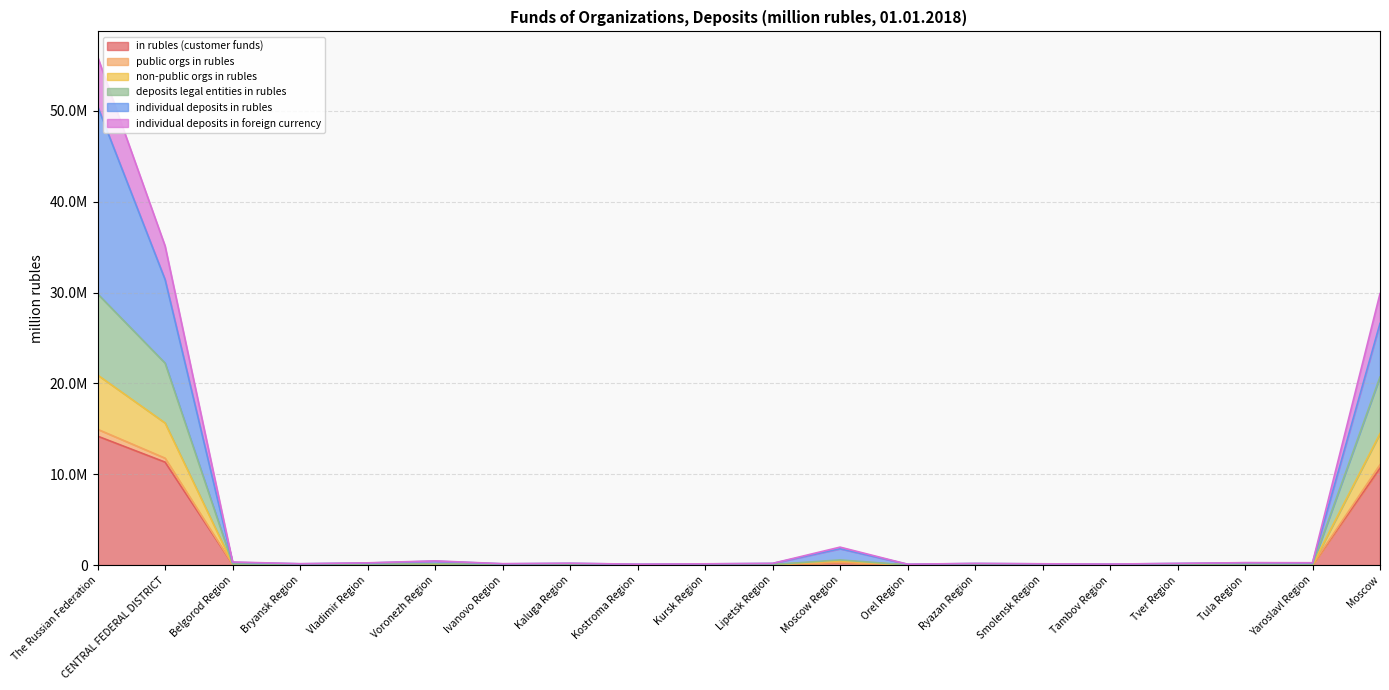

Does the chart have visible grid lines?

Yes